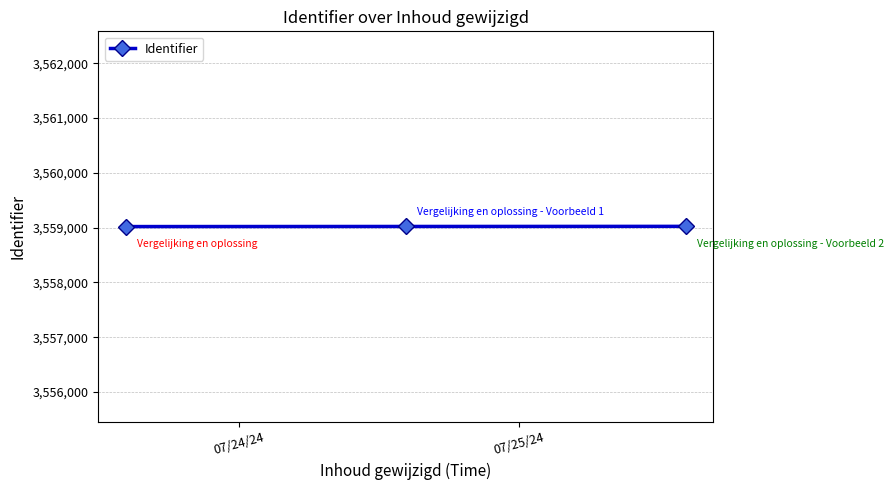

What is the sum of all values?

10677066